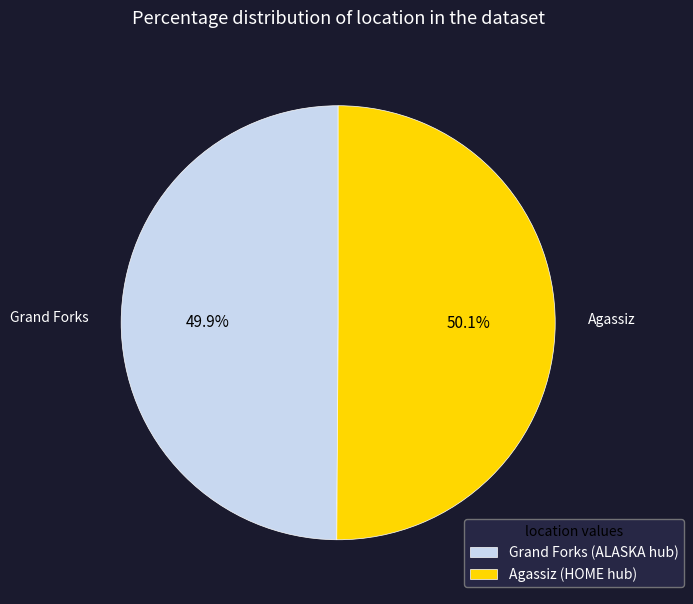

Approximately how many times larger is the value at Agassiz (HOME hub) compared to Grand Forks (ALASKA hub)?

1.0